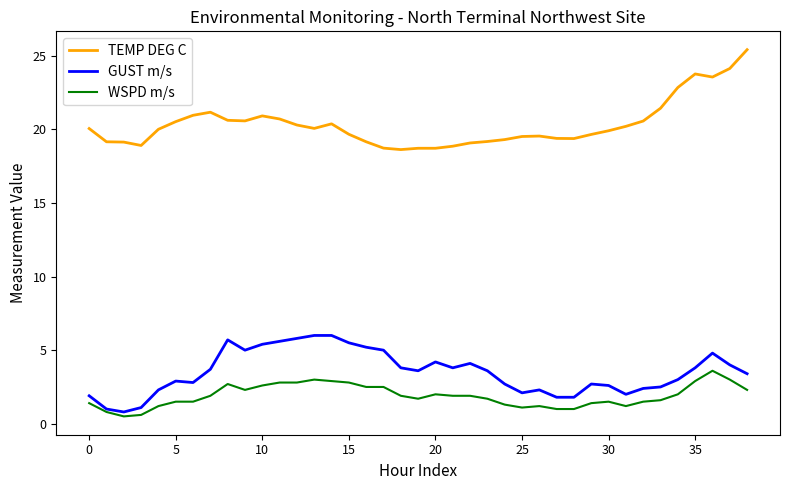

List the series in order of their peak value, highest first.

TEMP DEG C, GUST m/s, WSPD m/s